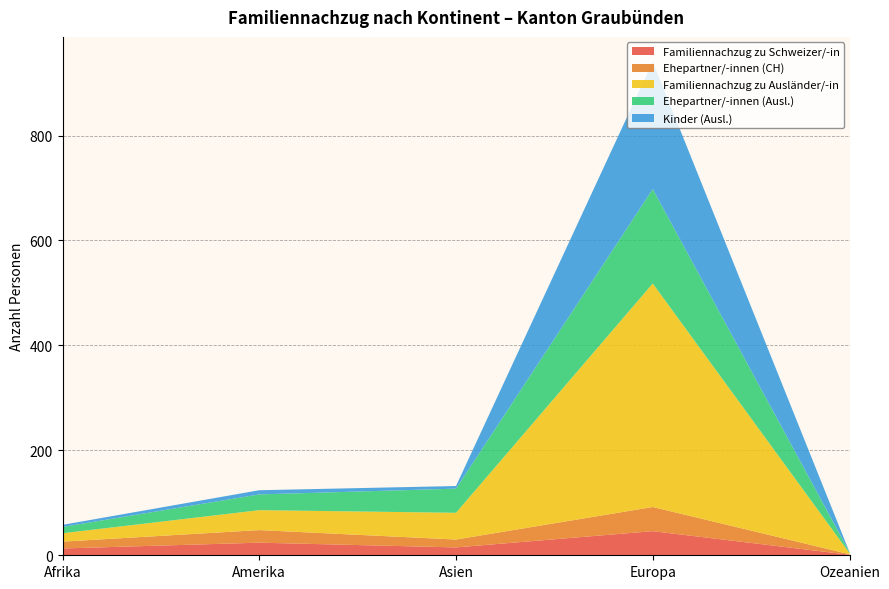

Reading left to right, transcribe all the data shown in this chart.

Familiennachzug zu Schweizer/-in: 13	24	15	46	1
Ehepartner/-innen (CH): 13	24	15	46	1
Familiennachzug zu Ausländer/-in: 16	38	51	426	2
Ehepartner/-innen (Ausl.): 12	30	46	180	2
Kinder (Ausl.): 4	8	5	243	0